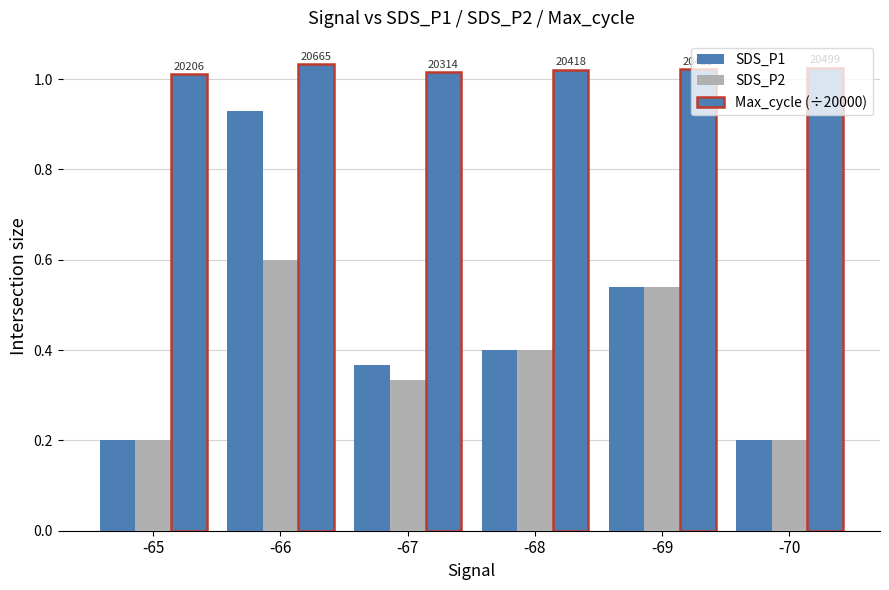

How many distinct data groups are displayed?

3